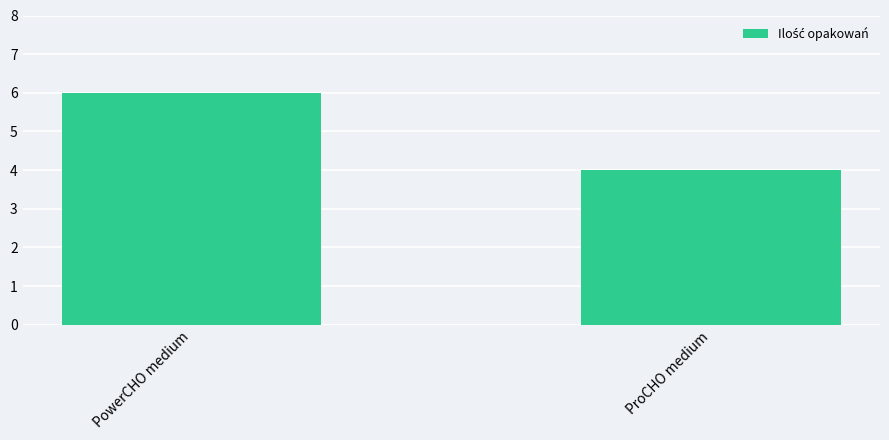

What is the minimum value shown in the chart?

4